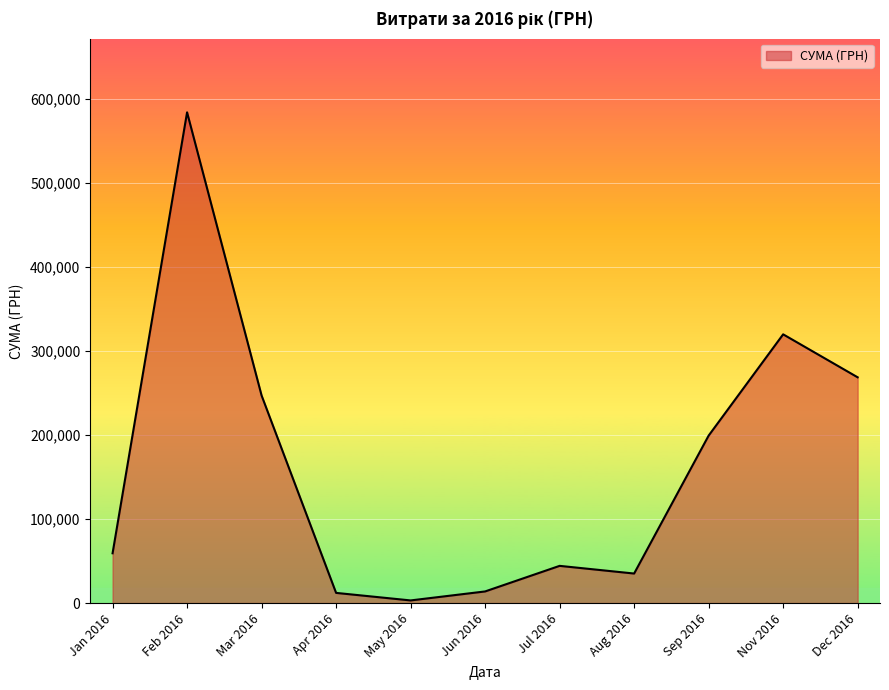

What is the maximum value shown in the chart?

583556.1